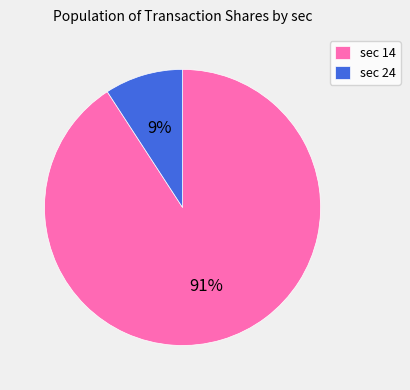

Is the sum of sec 14 and sec 24 greater than half?

Yes